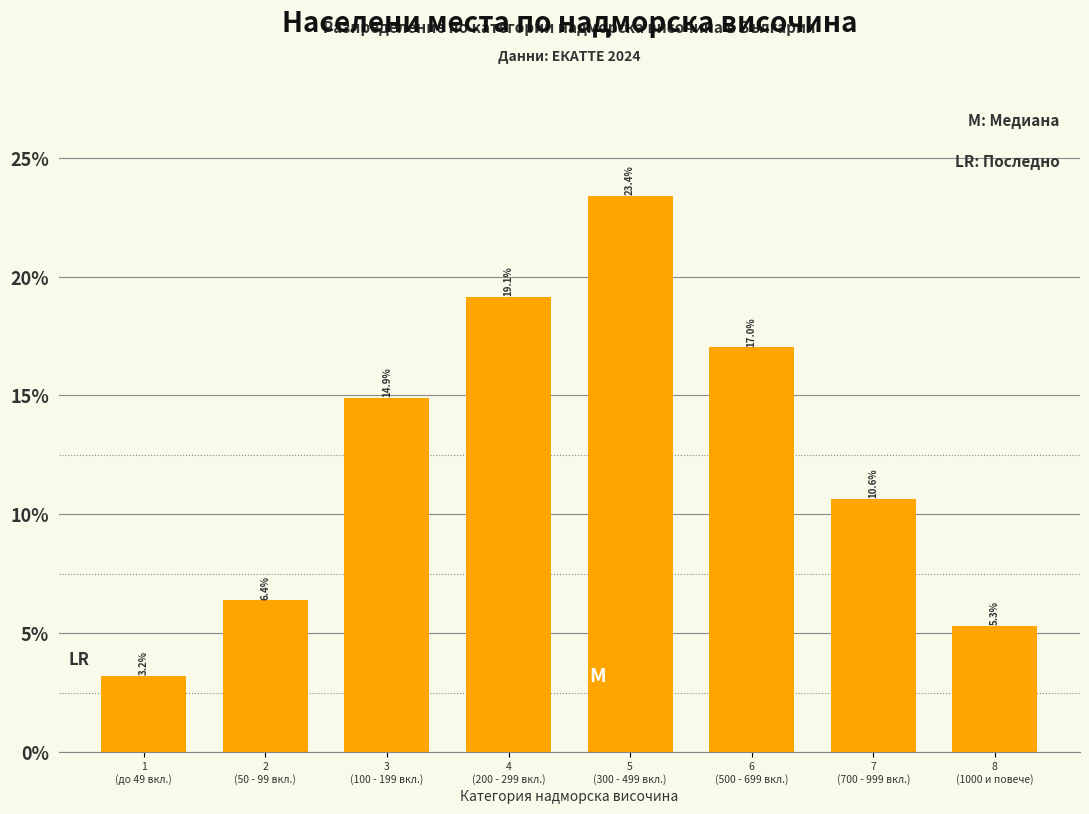

Reading left to right, transcribe all the data shown in this chart.

3.2	6.4	14.9	19.1	23.4	17.0	10.6	5.3